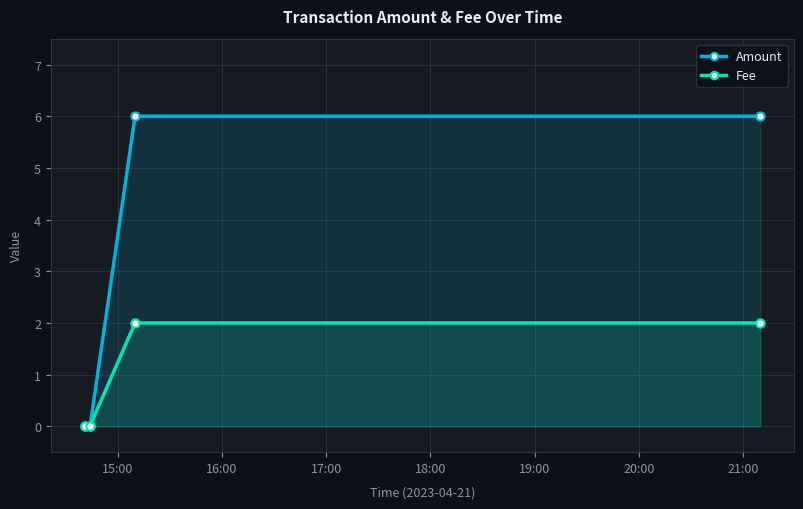

What is the maximum value for Amount?

6.0